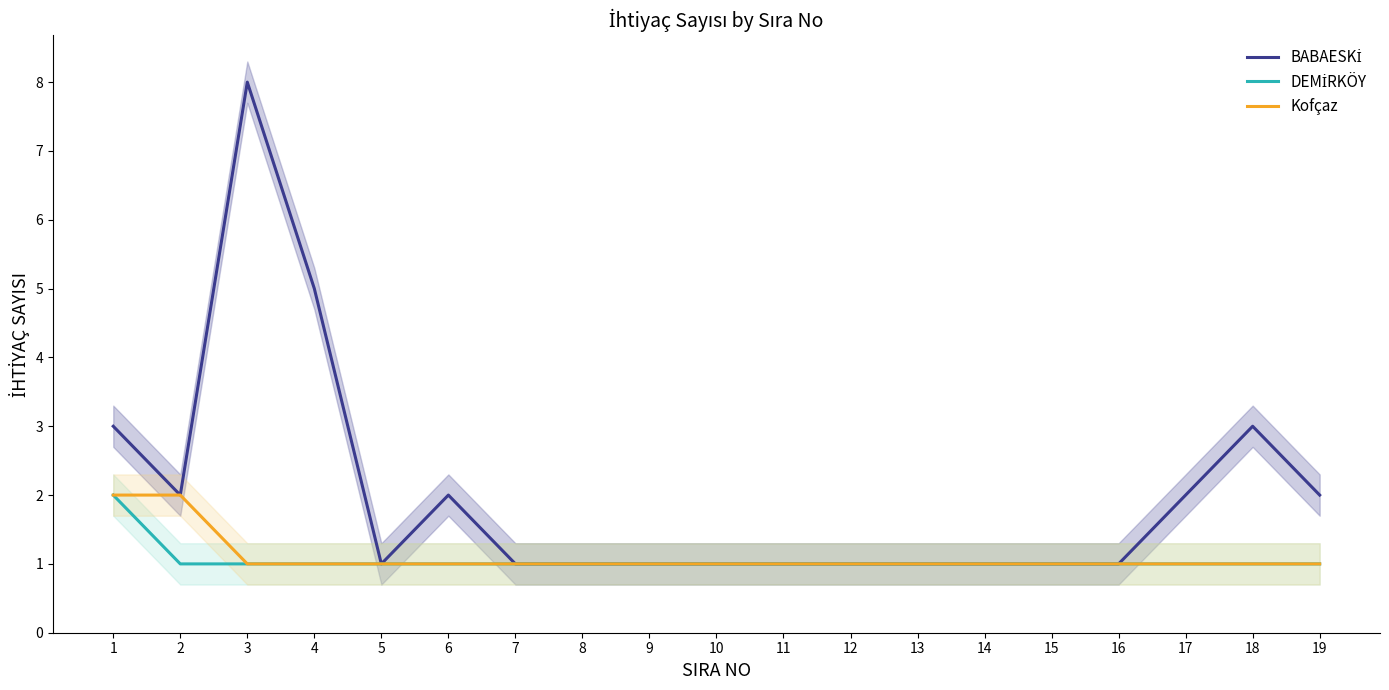

Reading left to right, transcribe all the data shown in this chart.

BABAESKİ: 1=3	2=2	3=8	4=5	5=1	6=2	7=1	8=1	9=1	10=1	11=1	12=1	13=1	14=1	15=1	16=1	17=2	18=3	19=2
DEMİRKÖY: 1=2	2=1	3=1	4=1	5=1	6=1	7=1	8=1	9=1	10=1	11=1	12=1	13=1	14=1	15=1	16=1	17=1	18=1	19=1
Kofçaz: 1=2	2=2	3=1	4=1	5=1	6=1	7=1	8=1	9=1	10=1	11=1	12=1	13=1	14=1	15=1	16=1	17=1	18=1	19=1